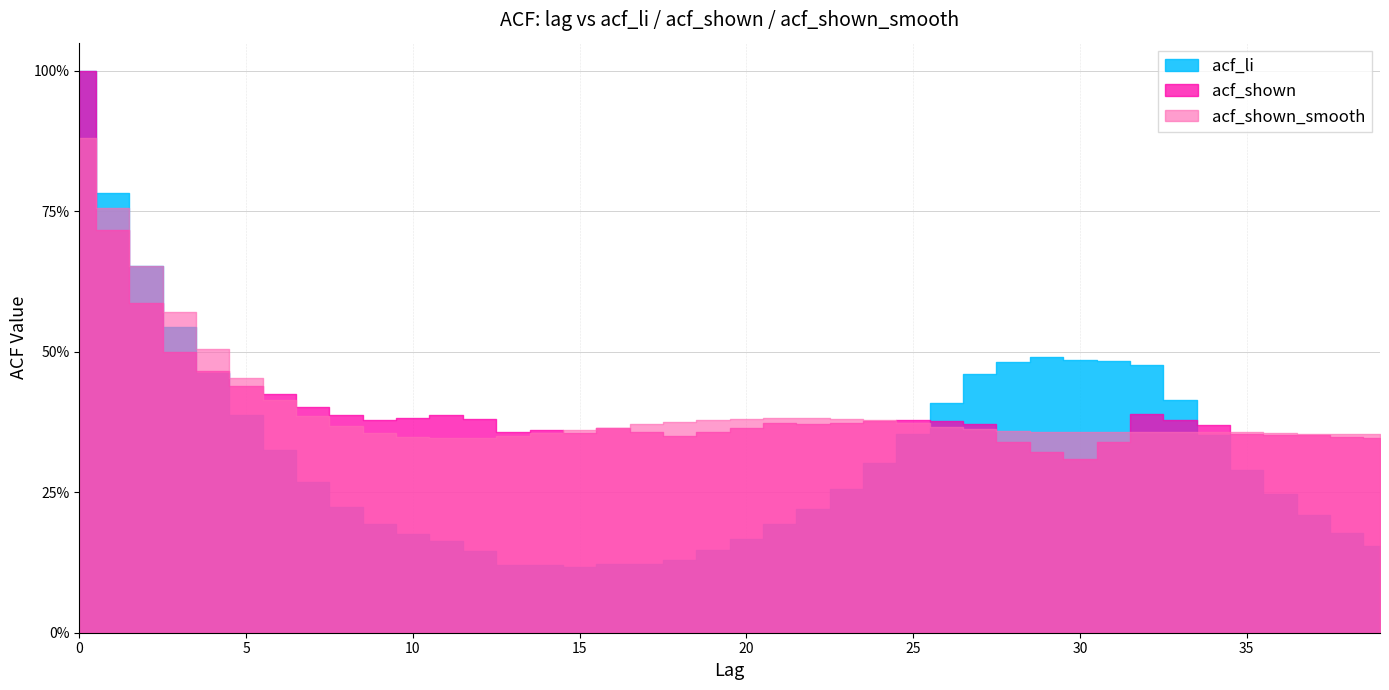

Rank the categories by acf_li value from highest to lowest.

0, 1, 2, 3, 29, 30, 31, 28, 32, 4, 27, 33, 26, 5, 25, 34, 6, 24, 35, 7, 23, 36, 8, 22, 37, 21, 9, 38, 10, 20, 11, 39, 19, 12, 18, 17, 16, 13, 14, 15